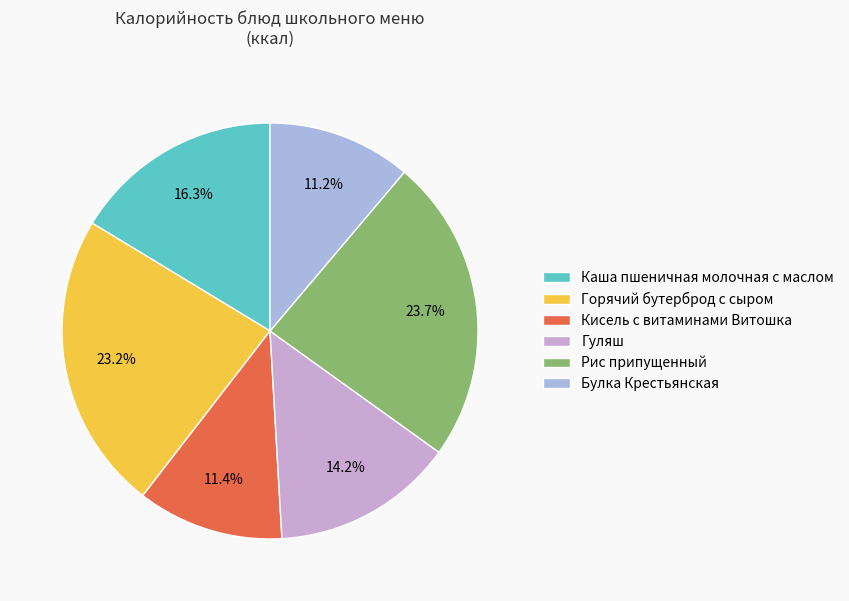

How many slices are in this pie chart?

6